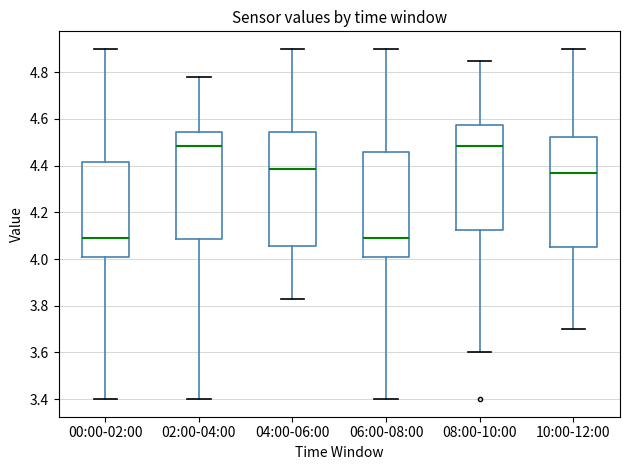

Where does the upper whisker of the box for 08:00-10:00 end on the y-axis? The values are not printed on the chart, so give them approximately, as read against the axis.

4.86